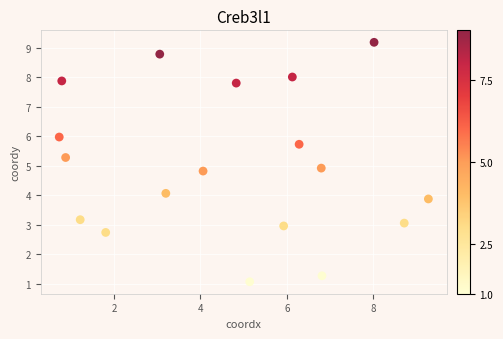

What is the range of X values (max minus min)?

8.5